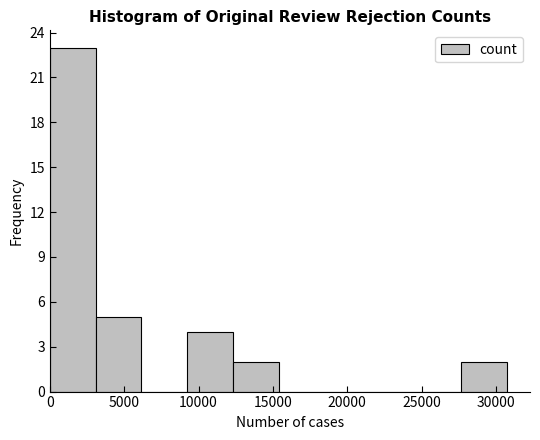

Reading left to right, list every bar in this chart as the range it spans on the x-axis followed by its height. Neither the bar edges nor the heights are printed on the chart, so give them approximately, as read against the axes.

0 to 3000: 23
3000 to 6000: 5
6000 to 9000: 0
9000 to 12500: 4
12500 to 15500: 2
15500 to 18500: 0
18500 to 21500: 0
21500 to 24500: 0
24500 to 27500: 0
27500 to 31000: 2